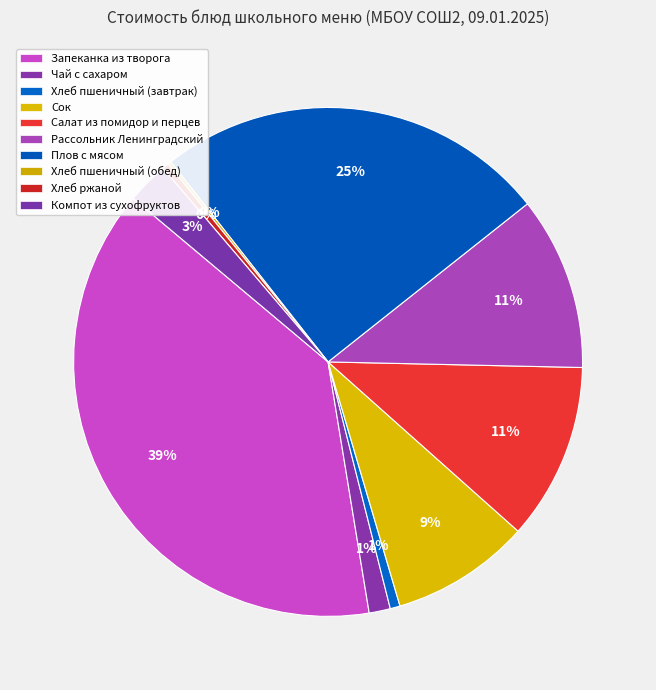

What is the total percentage of Хлеб ржаной and Чай с сахаром?

1.8%